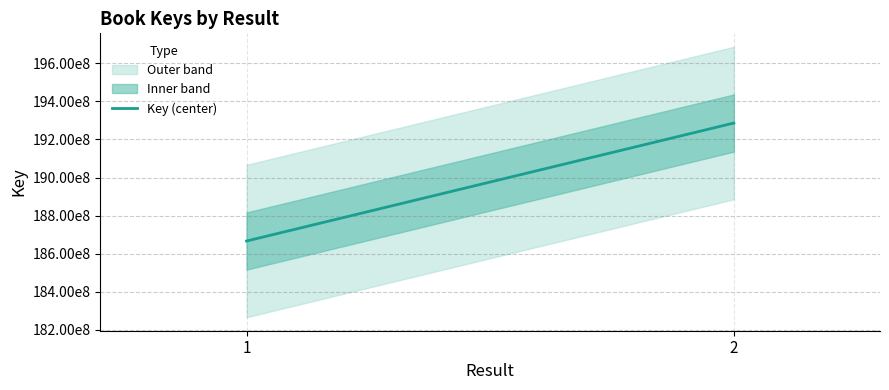

What is the value of the 2nd point from the left?

192863168